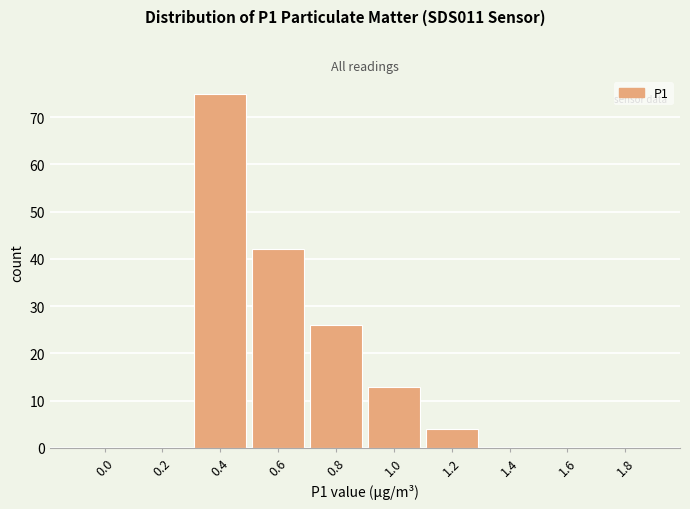

Reading right to left, extract all data points from this chart.

1.8=0	1.6=0	1.4=0	1.2=4	1.0=13	0.8=26	0.6=42	0.4=75	0.2=0	0.0=0